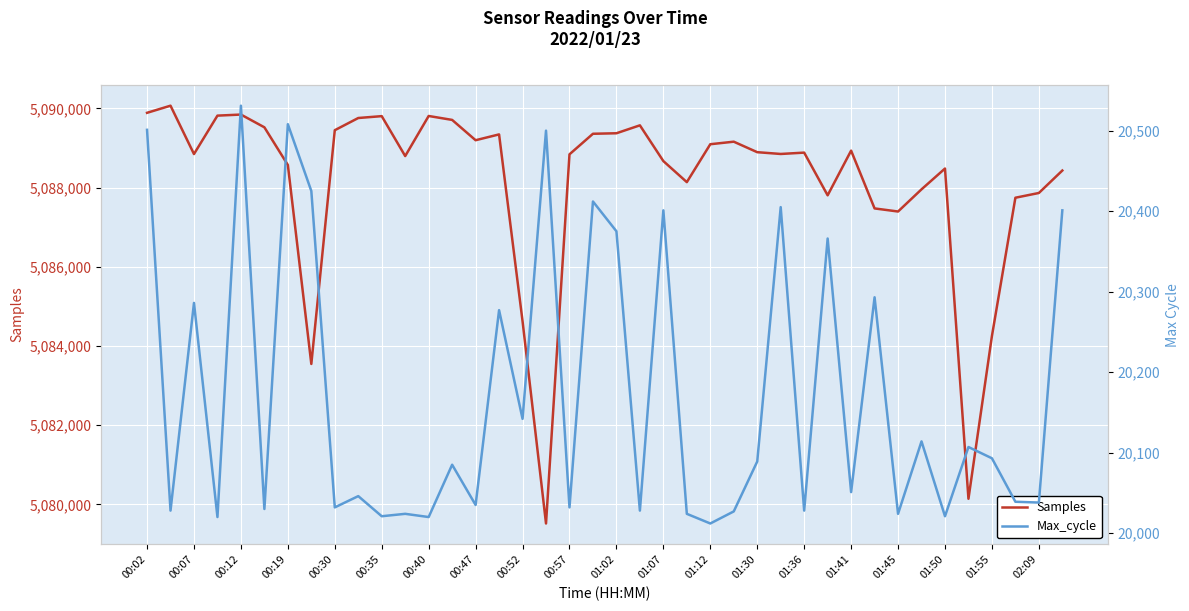

The value of Samples at 00:02 is 8543930. True or false?

False